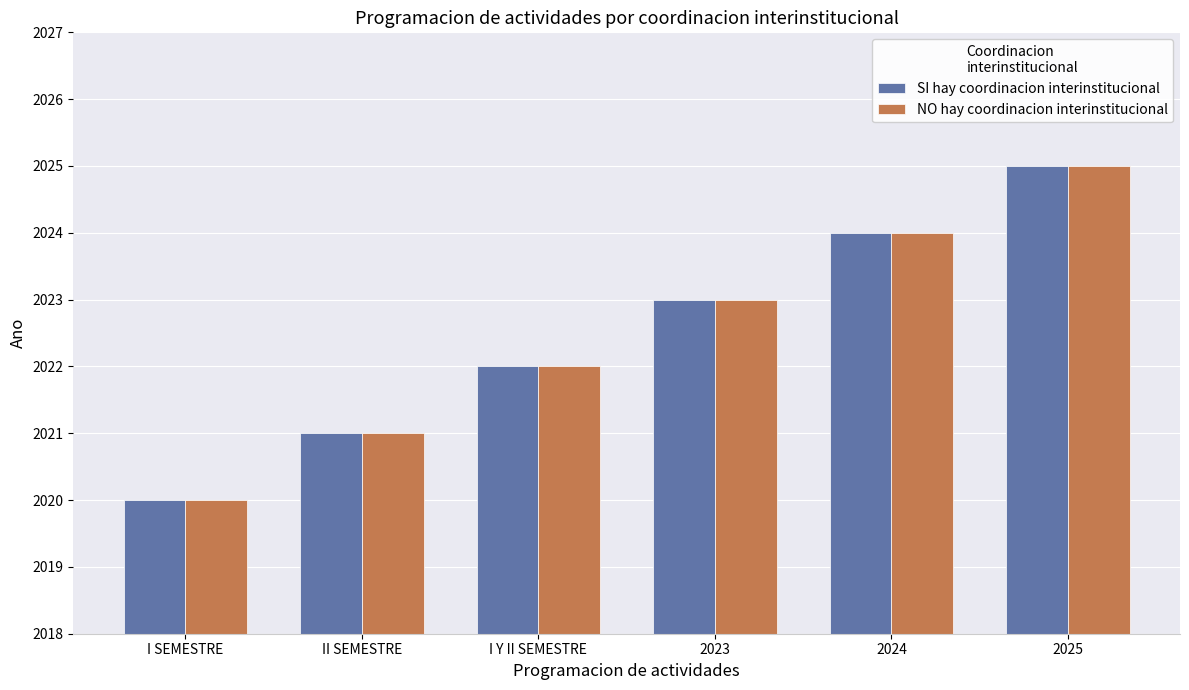

What is the total value across all series at 2024?

4048